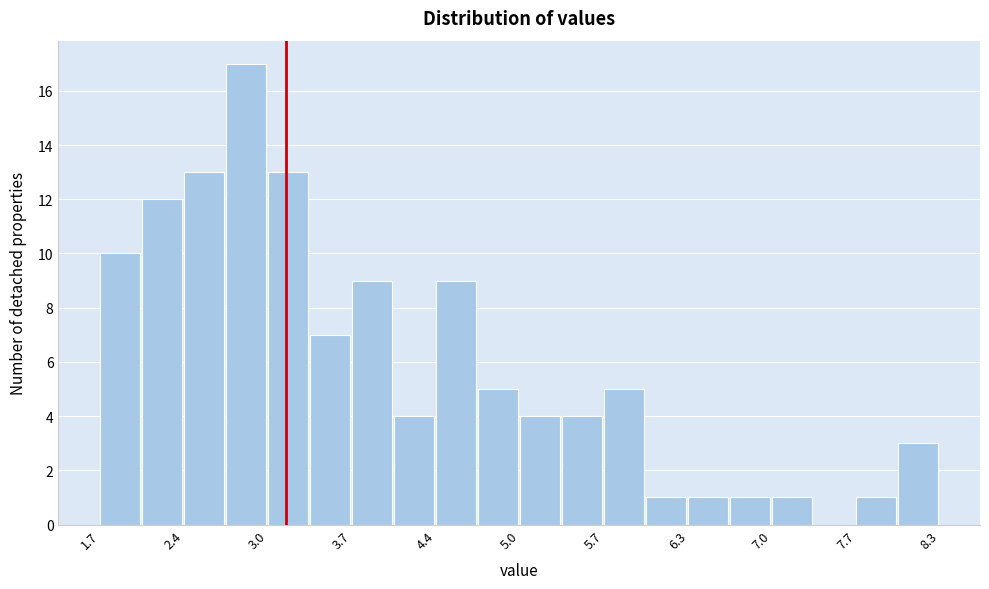

Around what value on the x-axis is the tallest bar? Give the approximate position of its centre, as read against the axis.

2.9